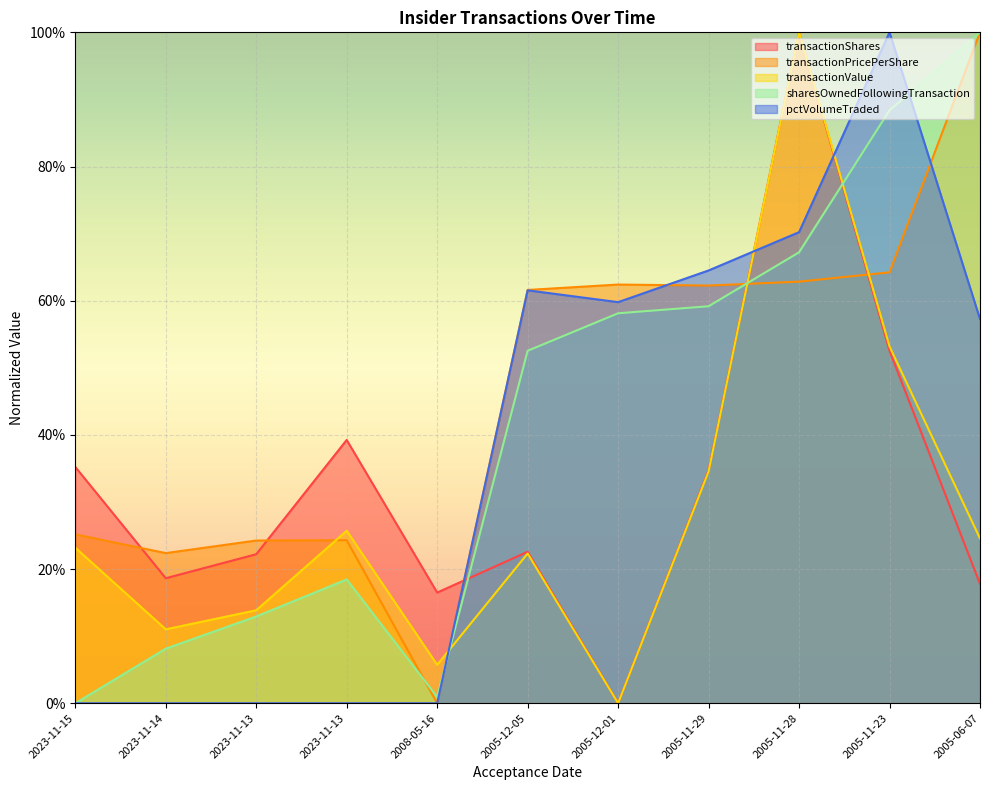

What is the average value of the transactionShares series?

32.7